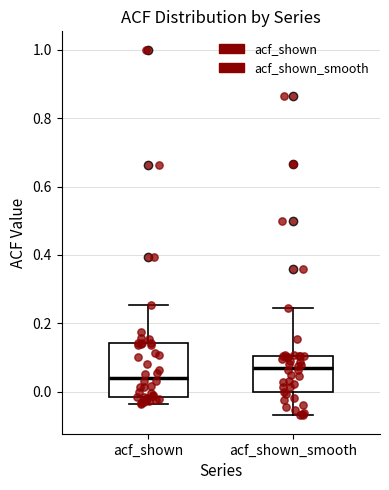

Which box's median line is the highest?

acf_shown_smooth